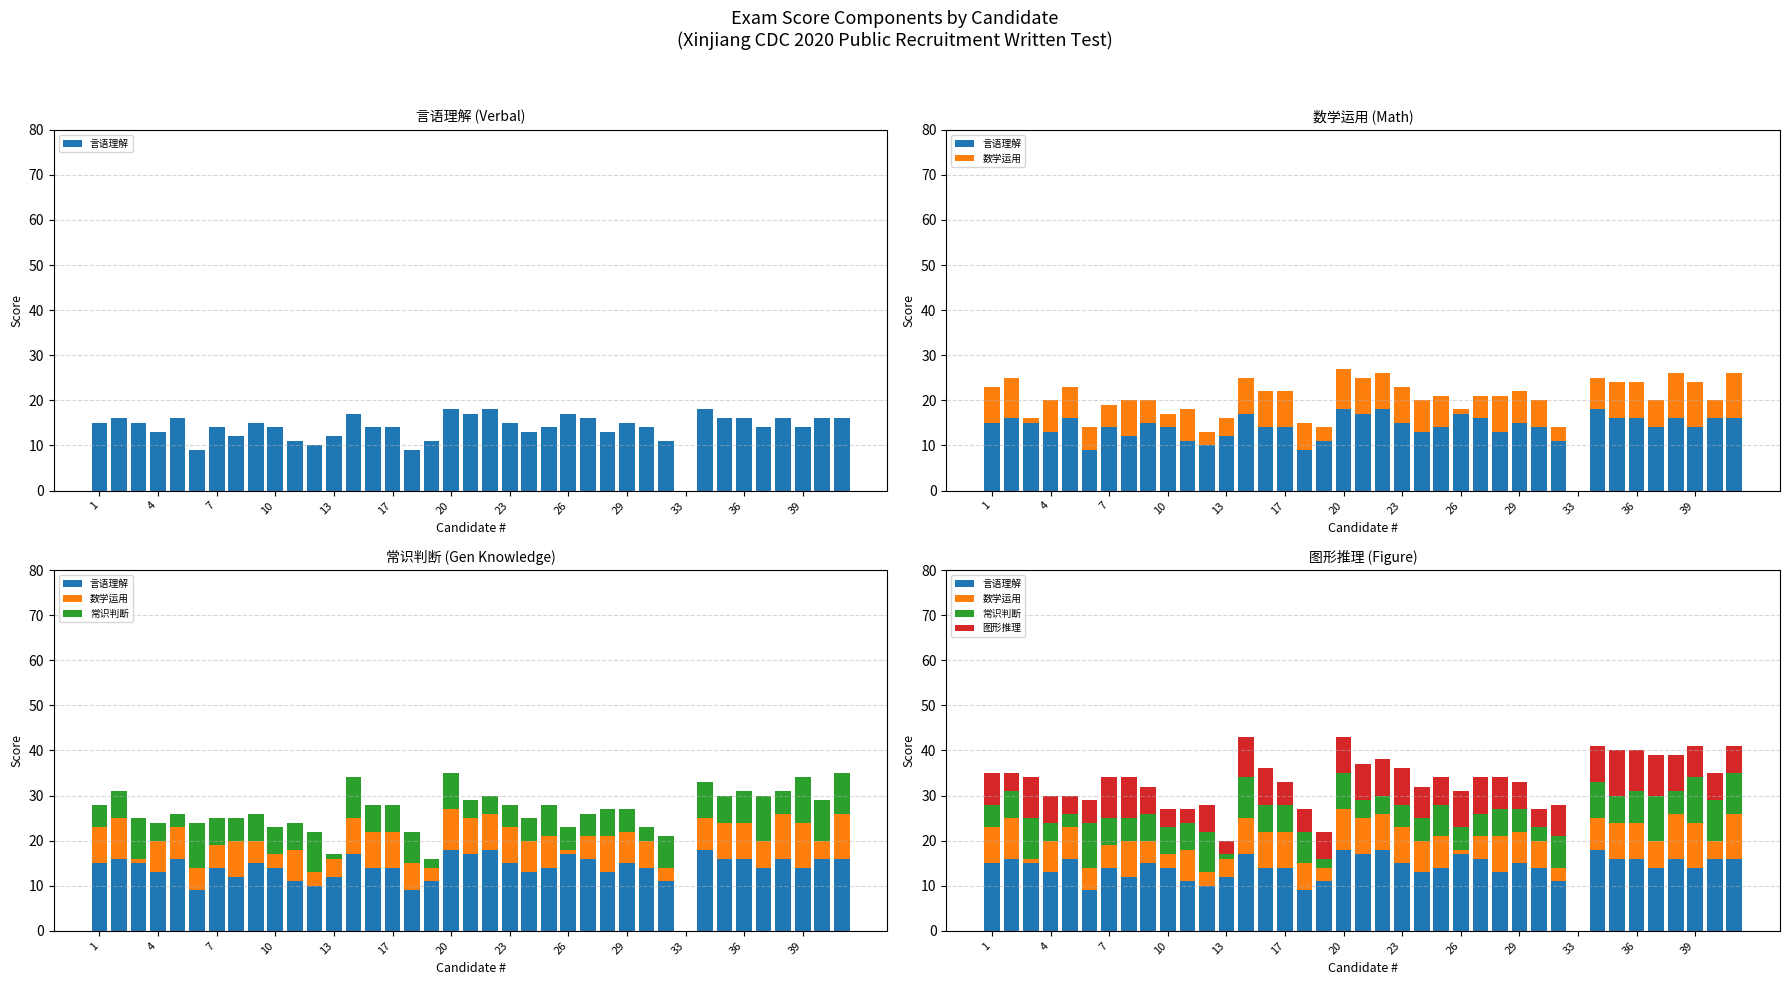

What is the maximum value for 常识判断?

10